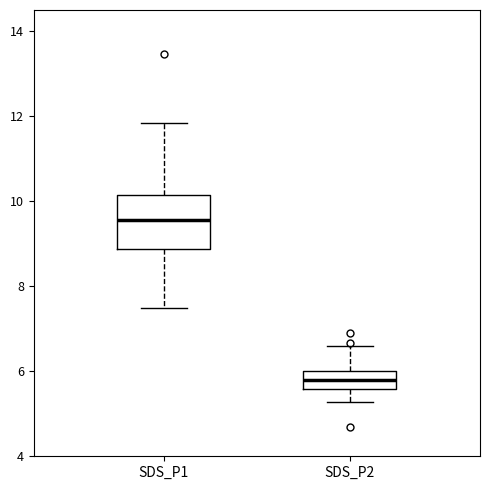

Which box's median line is the lowest?

SDS_P2